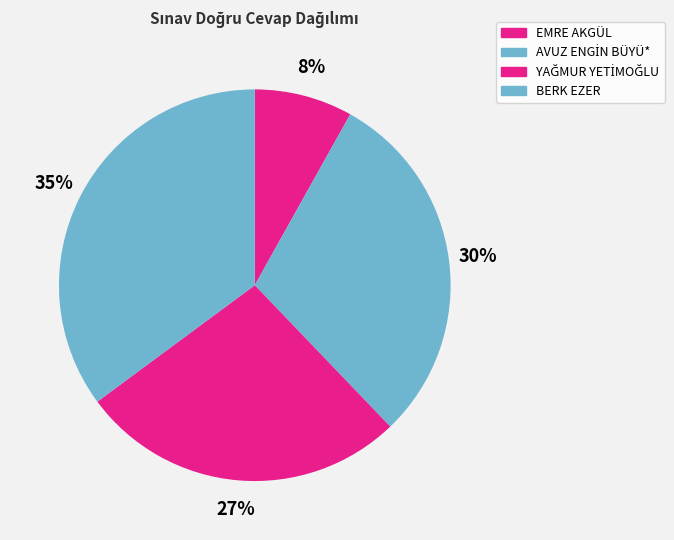

What is the change in value from EMRE AKGÜL to BERK EZER?

+10